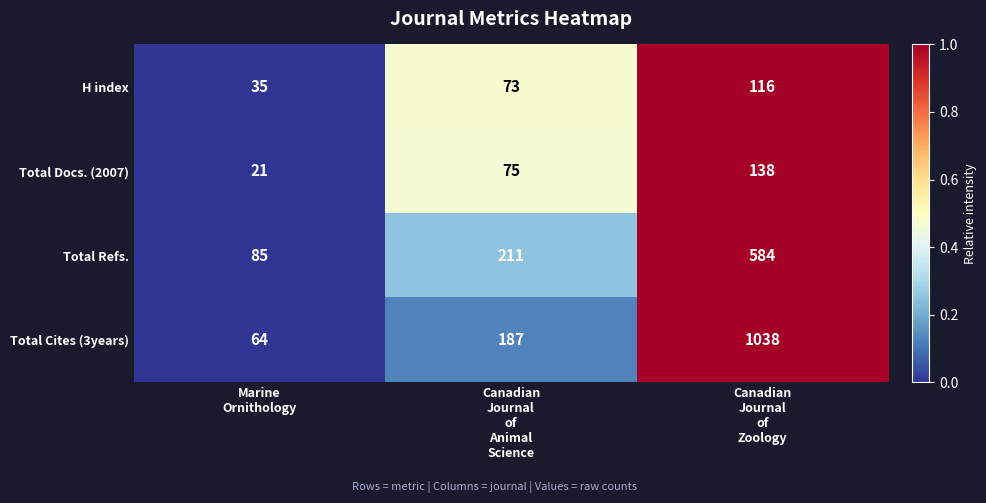

How many data points does each series have?

3